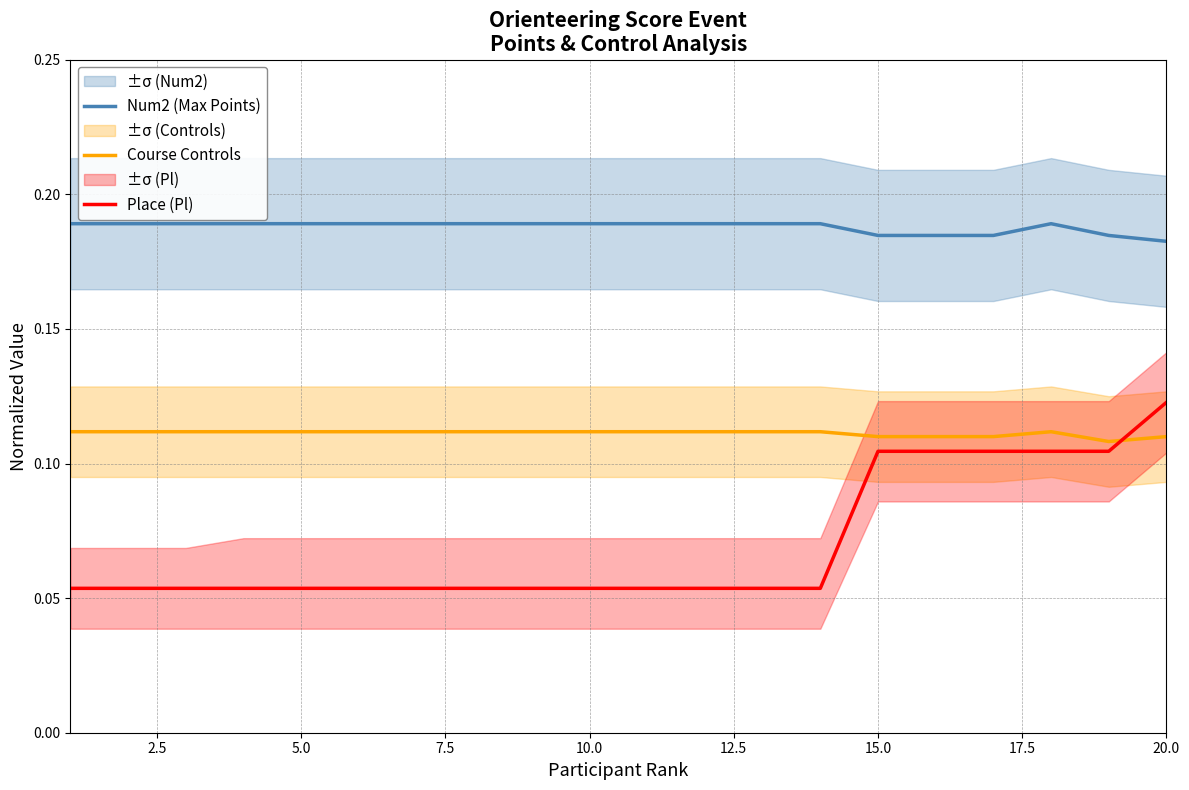

How many intersections are there between Place (Pl) and Course Controls?

1